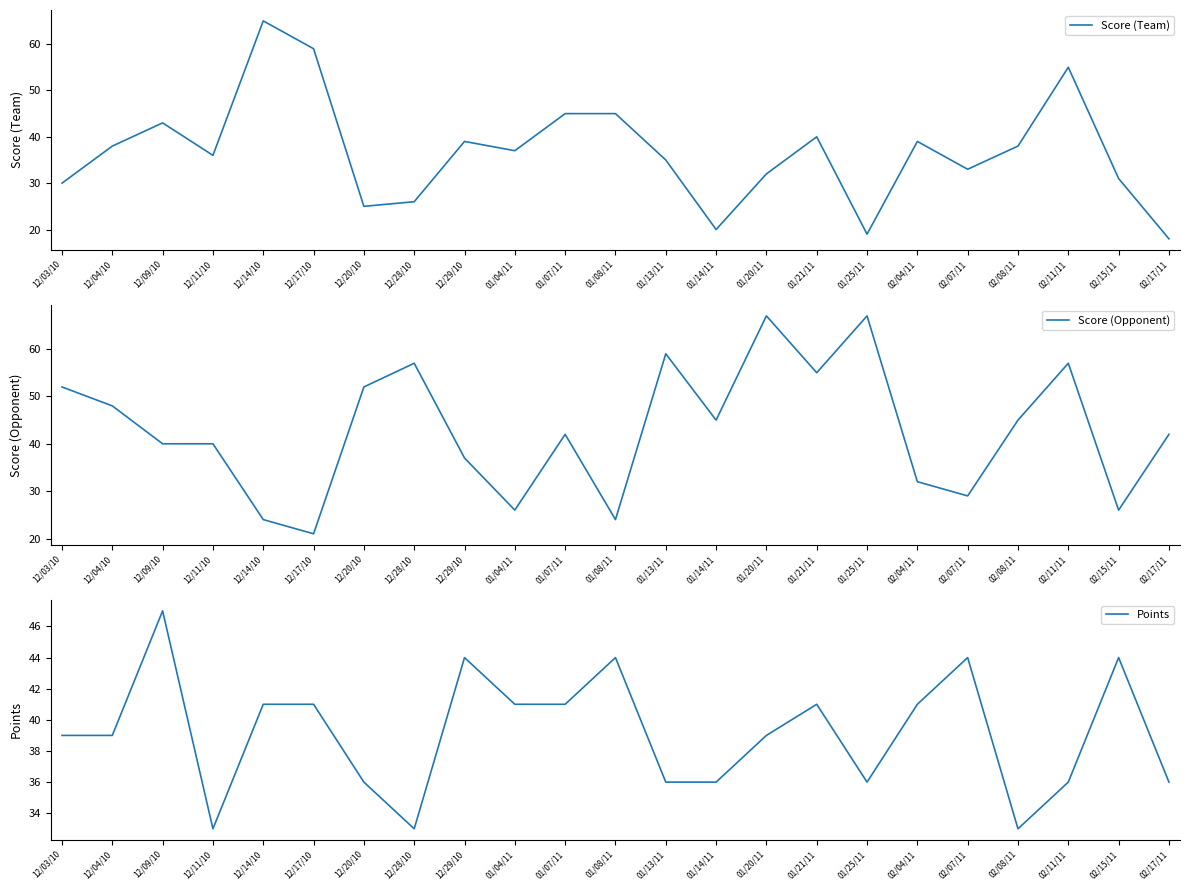

What is the average value of the Score (Opponent) series?

43